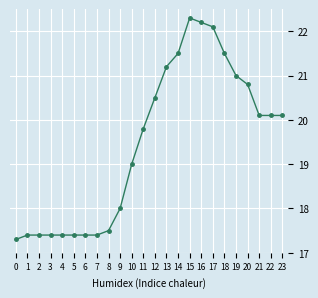

Reading right to left, transcribe all the data shown in this chart.

20.1	20.1	20.1	20.8	21.0	21.5	22.1	22.2	22.3	21.5	21.2	20.5	19.8	19.0	18.0	17.5	17.4	17.4	17.4	17.4	17.4	17.4	17.4	17.3